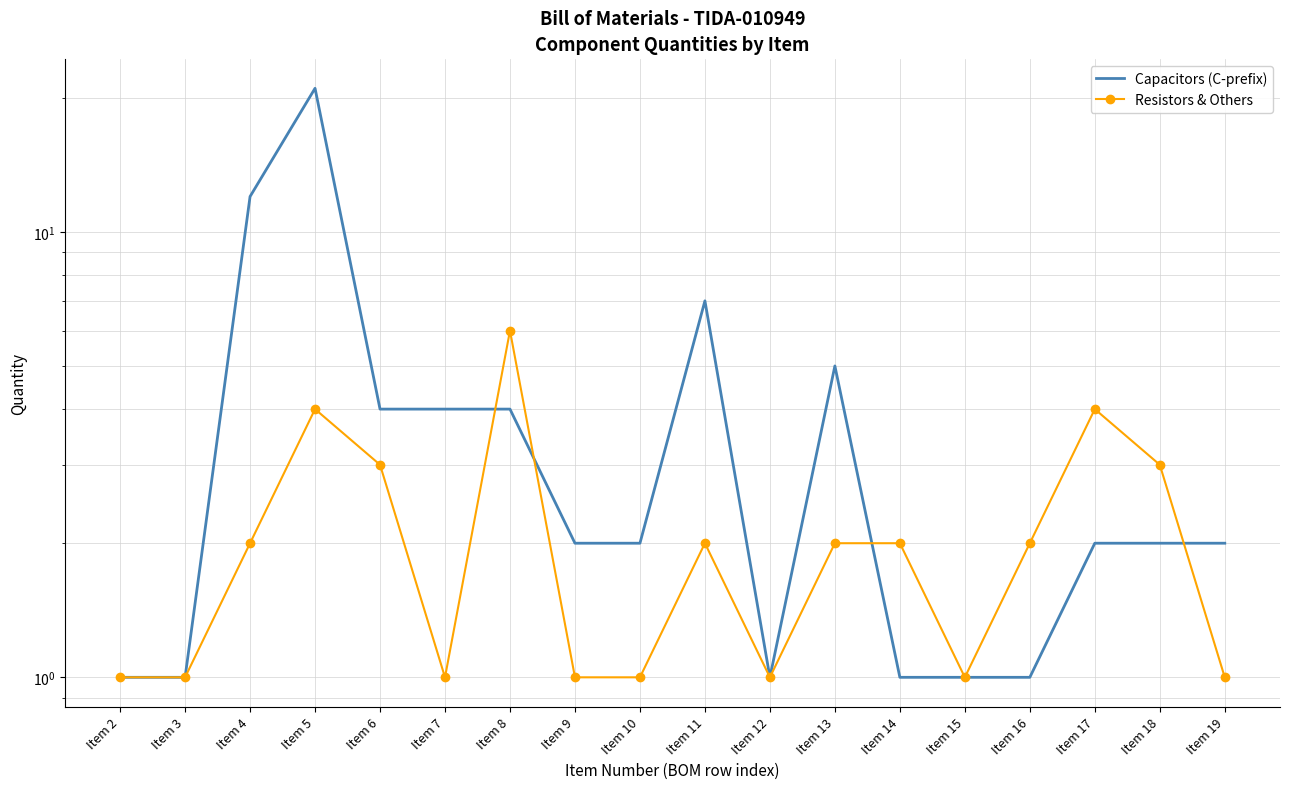

What is the difference between the highest and lowest values at Item 5?

17